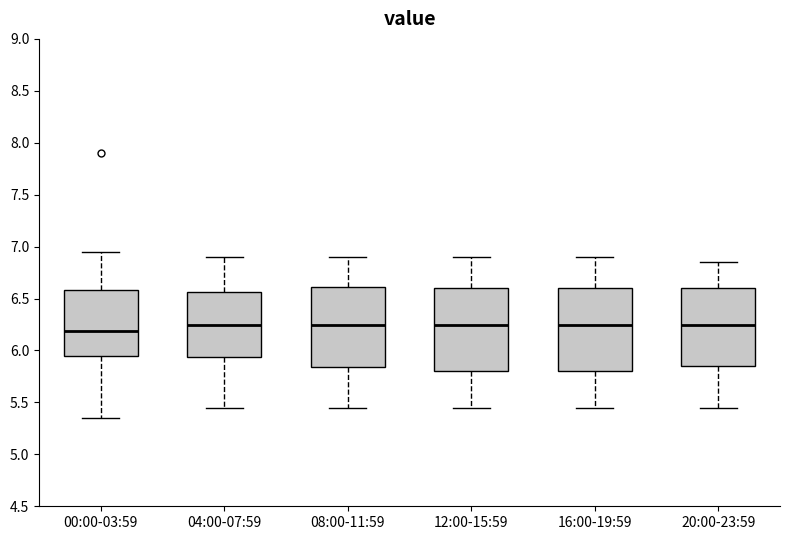

Where is the lower edge of the box for 00:00-03:59 on the y-axis? The values are not printed on the chart, so give them approximately, as read against the axis.

5.95